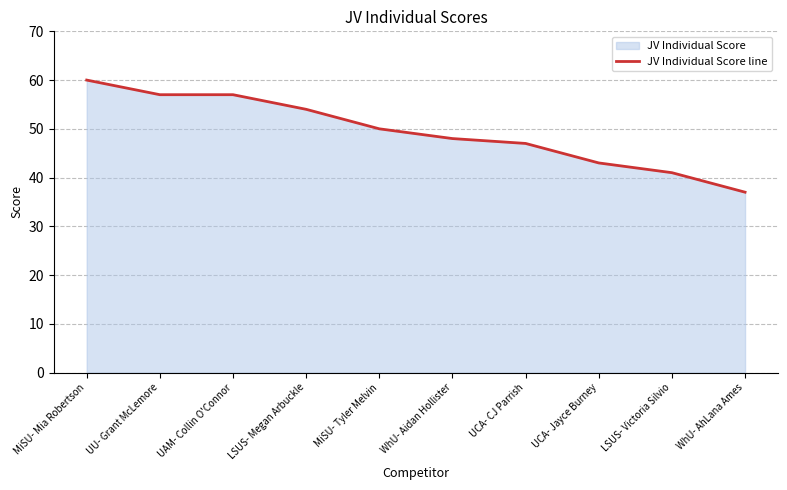

Reading left to right, what are all the values shown in this chart?

60	57	57	54	50	48	47	43	41	37